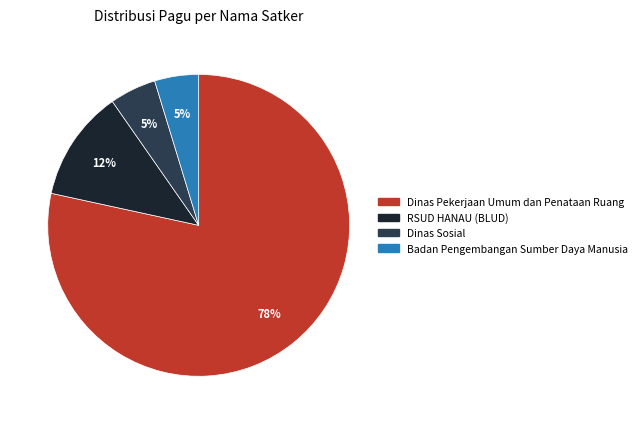

Count the number of slices in the pie.

4